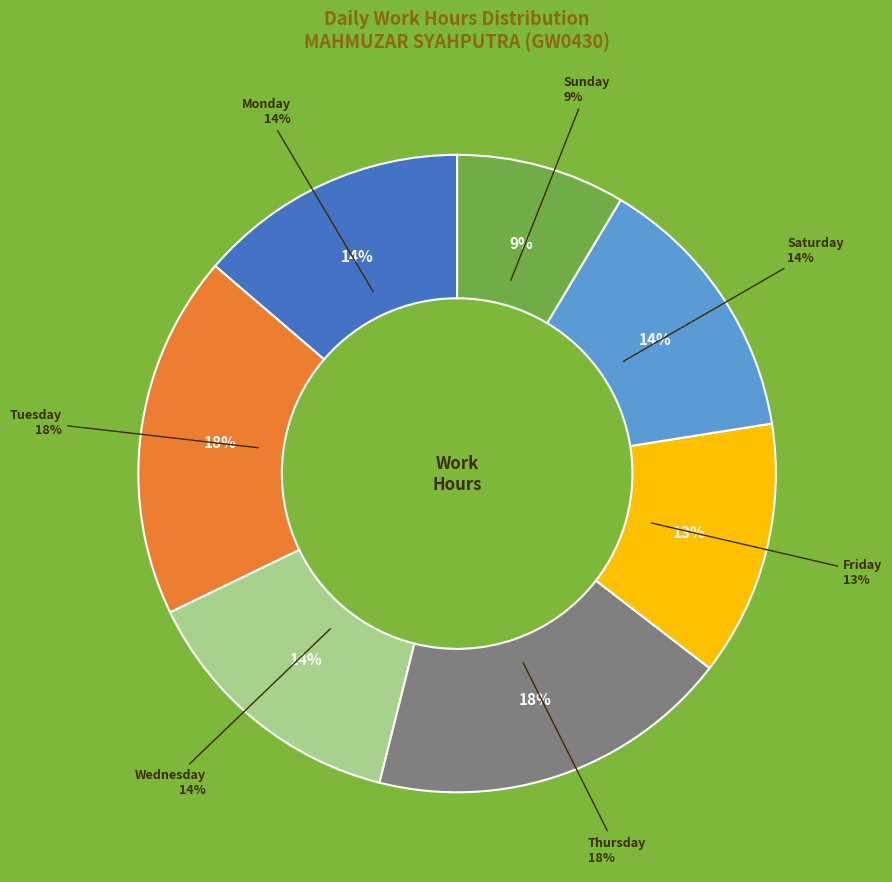

Is there any slice that represents more than half of the pie?

No